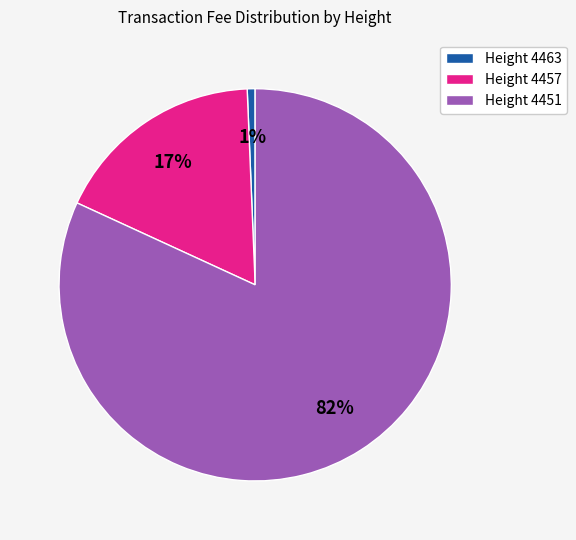

To the nearest percent, what portion does Height 4463 represent?

1%